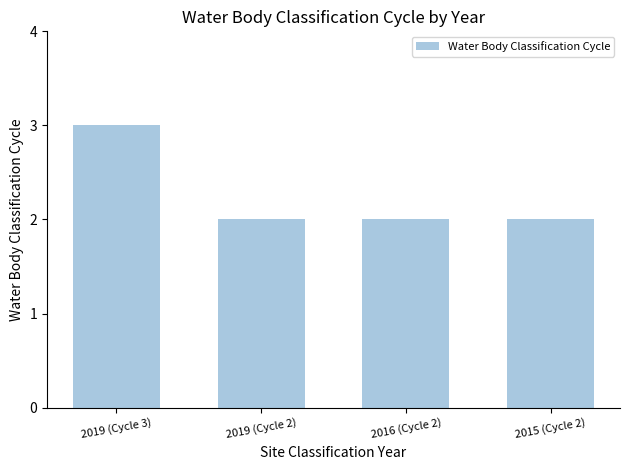

Which has a higher value, 2019 (Cycle 3) or 2015 (Cycle 2)?

2019 (Cycle 3)